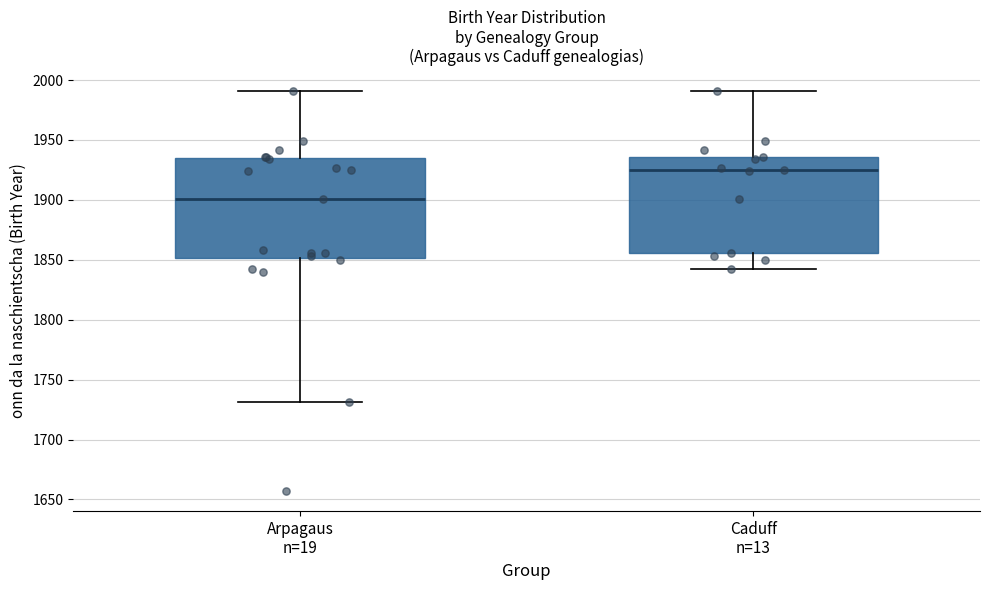

Reading left to right, read every box against the y-axis: the position of its median line, the range the box covers, and the ends of its whiskers. The values are not printed on the chart, so give them approximately, as read against the axis.

Arpagaus n=19: median 1900, box 1850 to 1935, whiskers 1730 to 1990
Caduff n=13: median 1925, box 1855 to 1935, whiskers 1840 to 1990